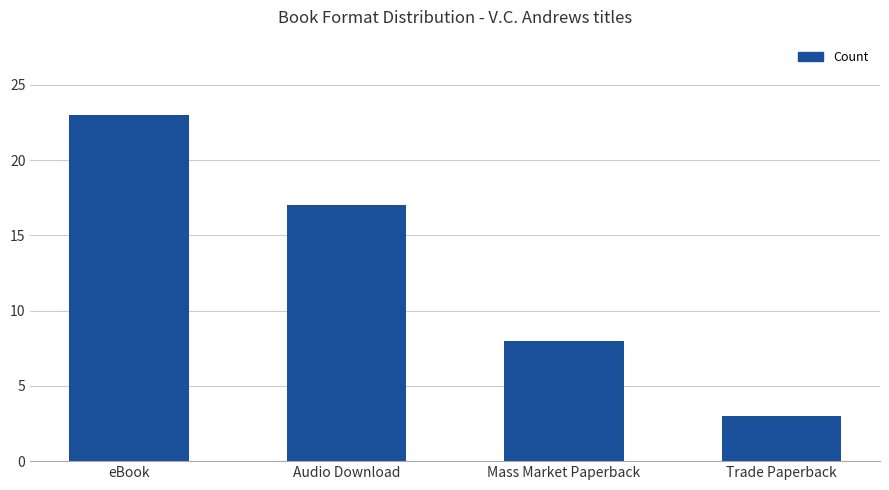

The chart shows a value of 11 at Audio Download. True or false?

False